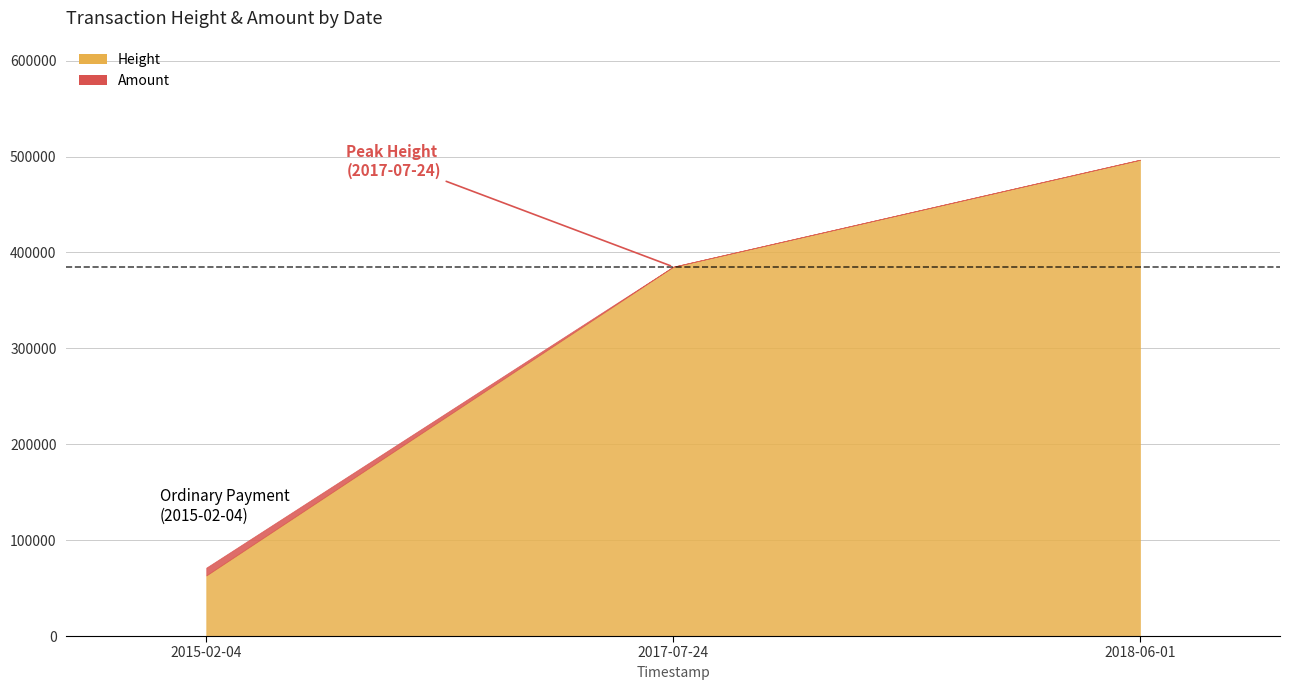

At which label does Height reach its minimum?

2015-02-04